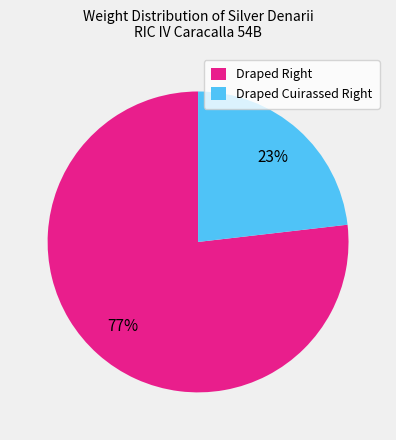

Is there any slice that represents more than half of the pie?

Yes